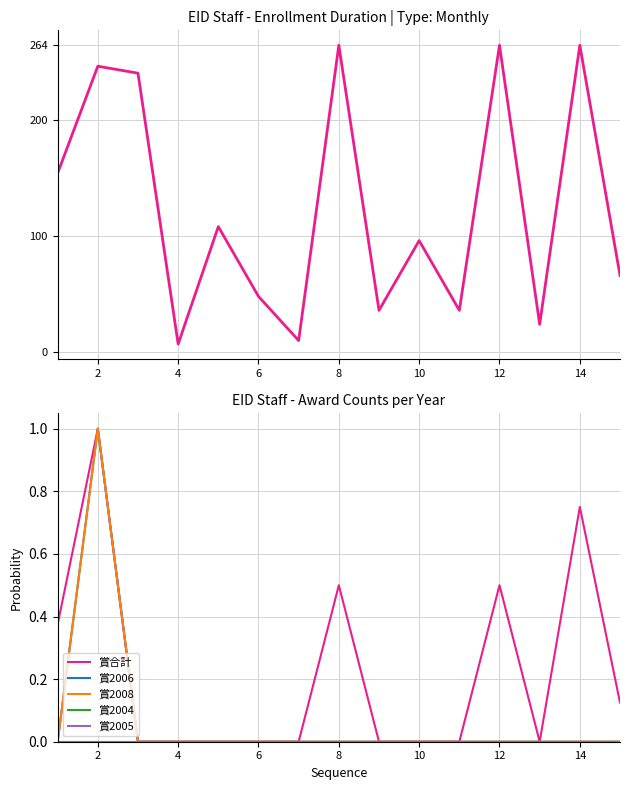

How many data points does each series have?

15